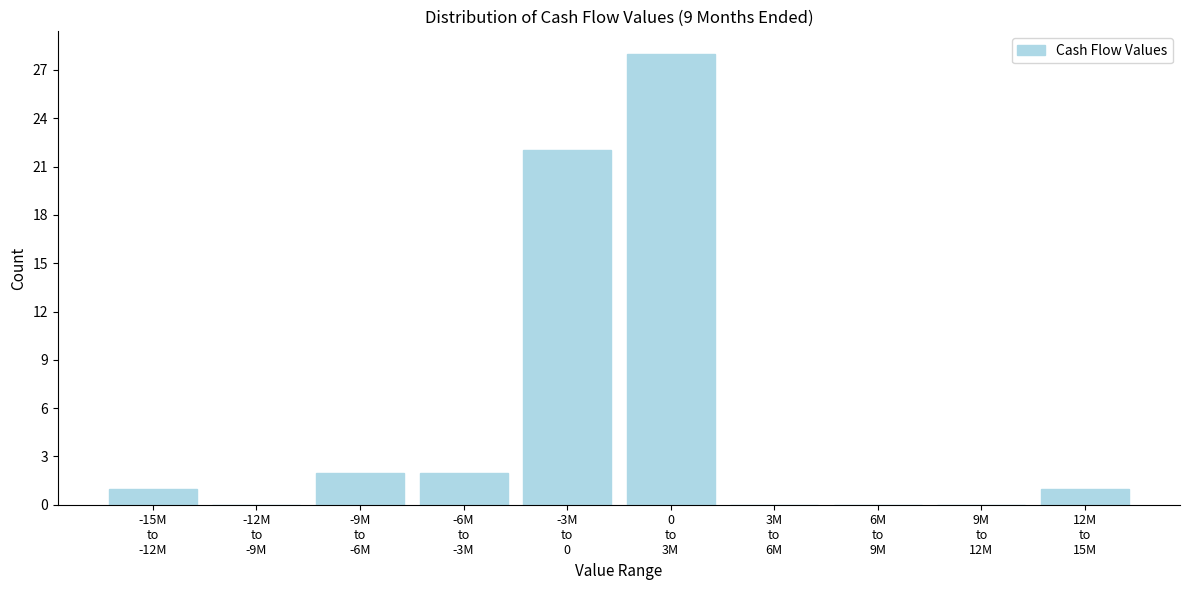

What is the greatest value displayed?

28